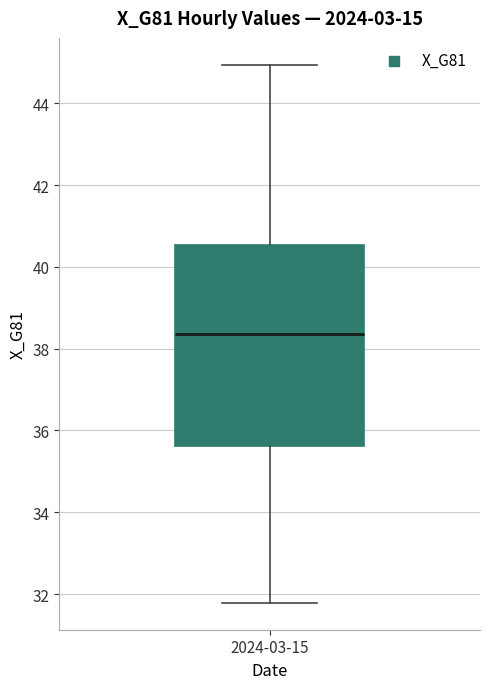

Read this box plot against the y-axis: the position of the median line, the range covered by the box, and the ends of both whiskers. The values are not printed on the chart, so give them approximately, as read against the axis.

median 38.4, box 35.6 to 40.6, whiskers 31.8 to 45.0